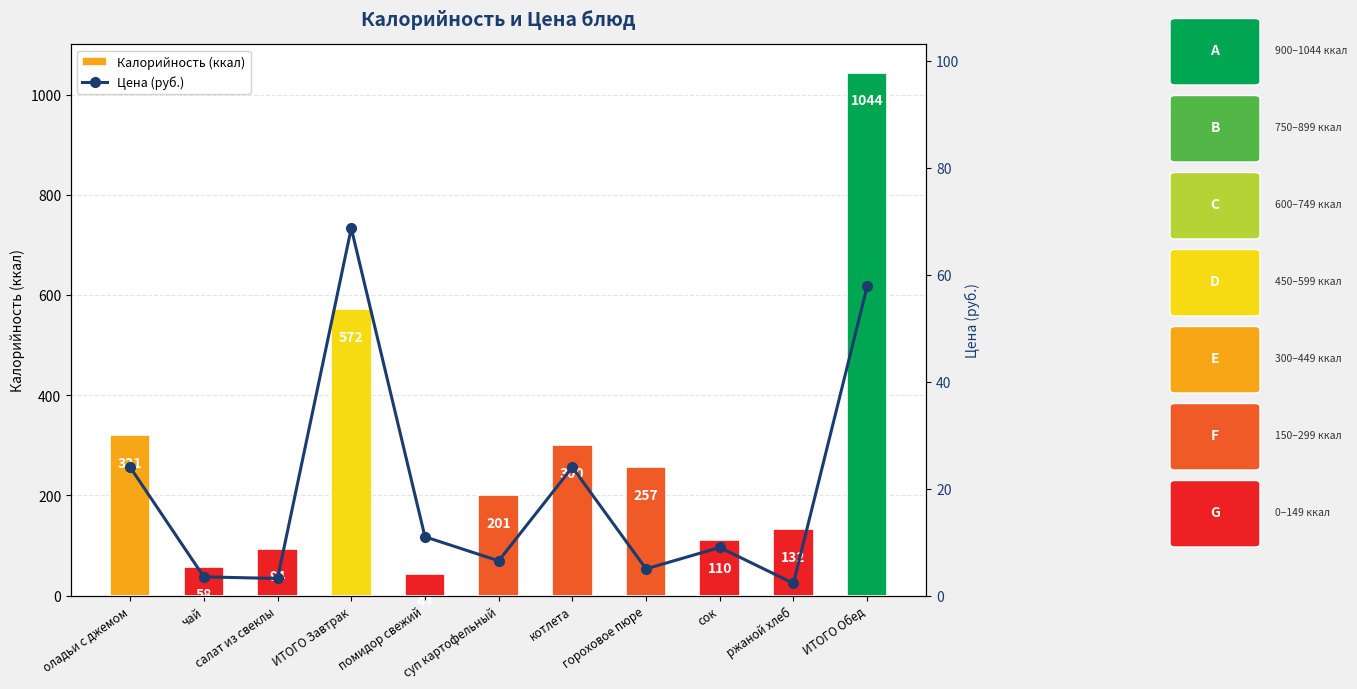

What is the maximum value for Калорийность (ккал)?

1044